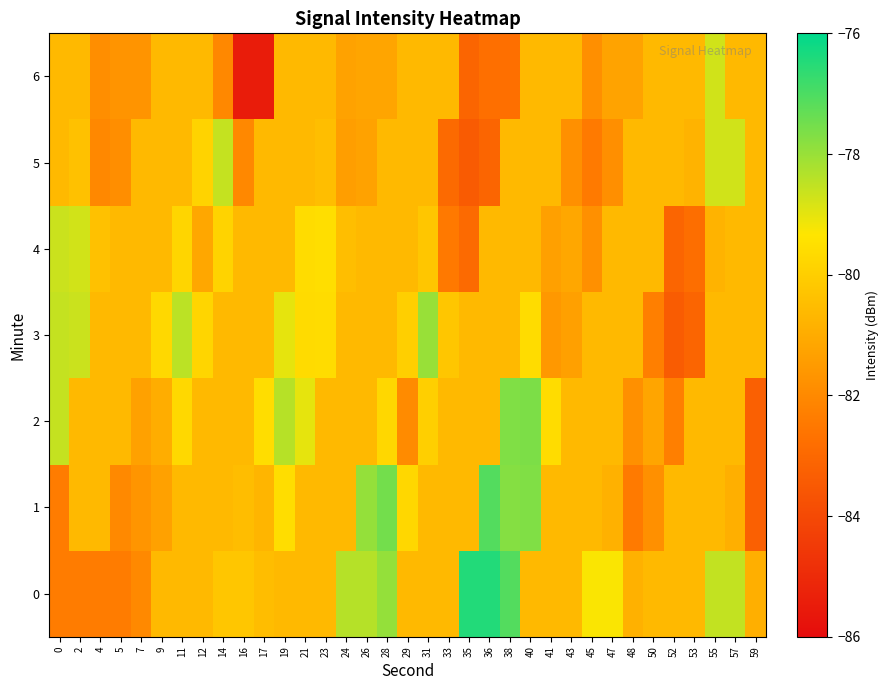

Rank the series by their maximum value, from highest to lowest.

0, 1, 2, 3, 5, 4, 6